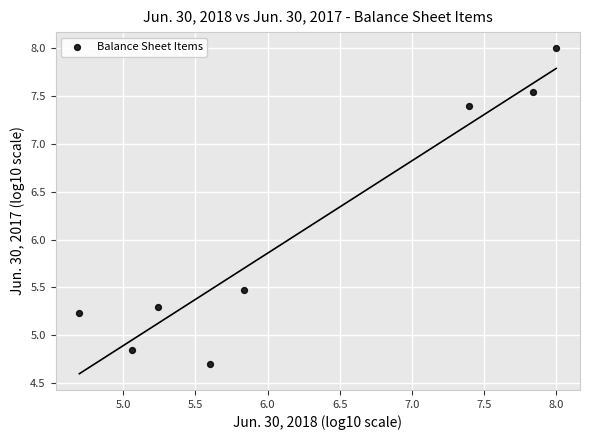

What Y value in the scatter plot is closest to 6?

5.5